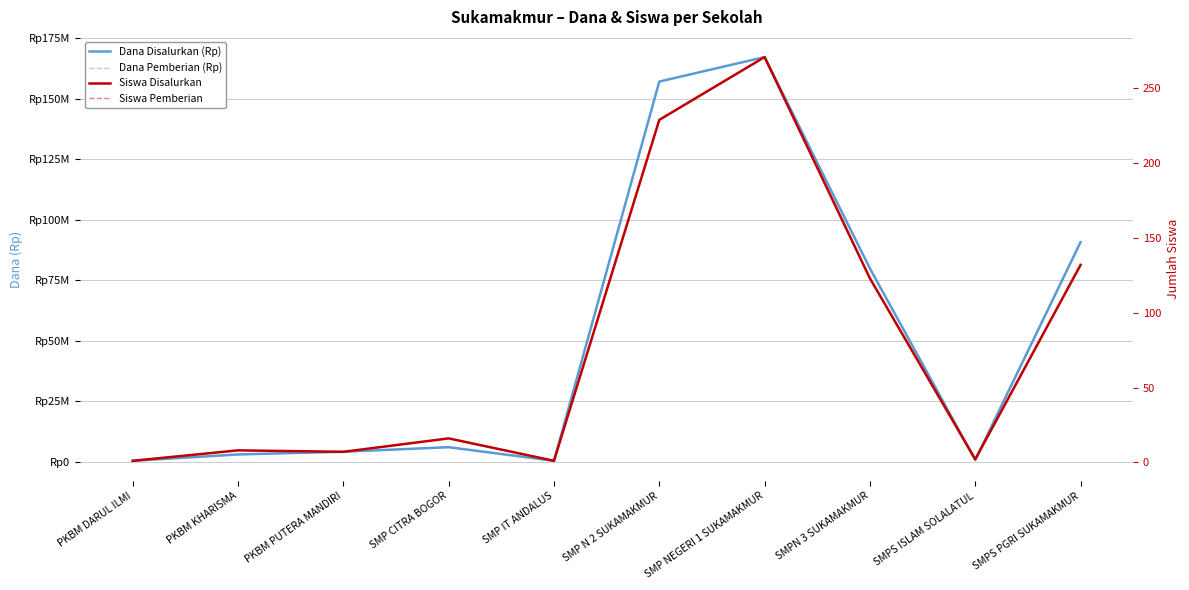

True or false: Dana Pemberian (Rp) and Siswa Pemberian intersect in this chart.

False